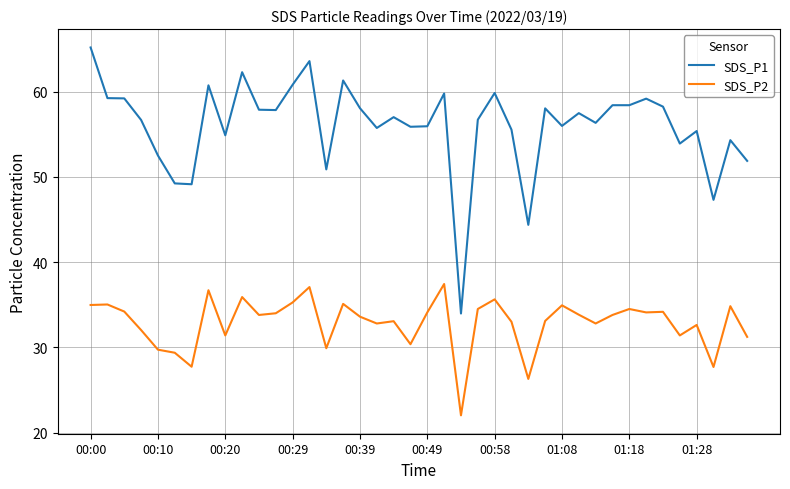

How many lines are shown in the chart?

2